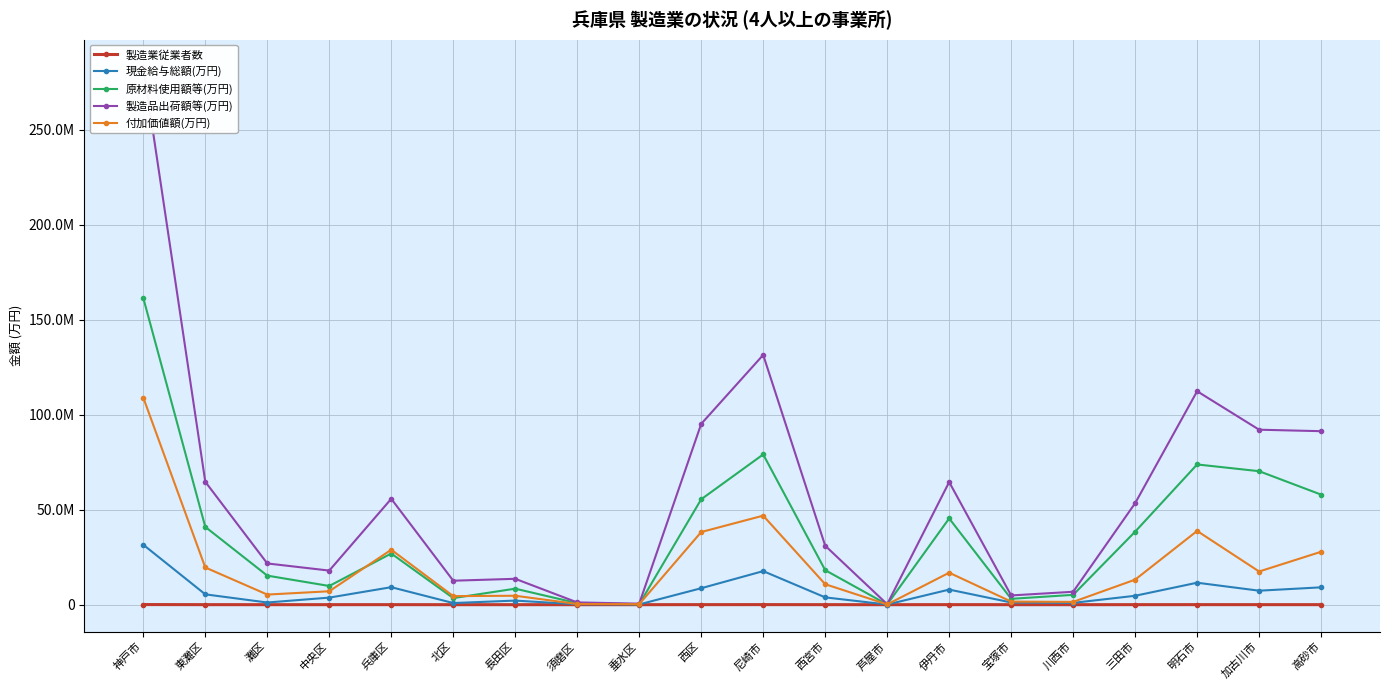

Which series has the largest range (max minus min)?

製造品出荷額等(万円)